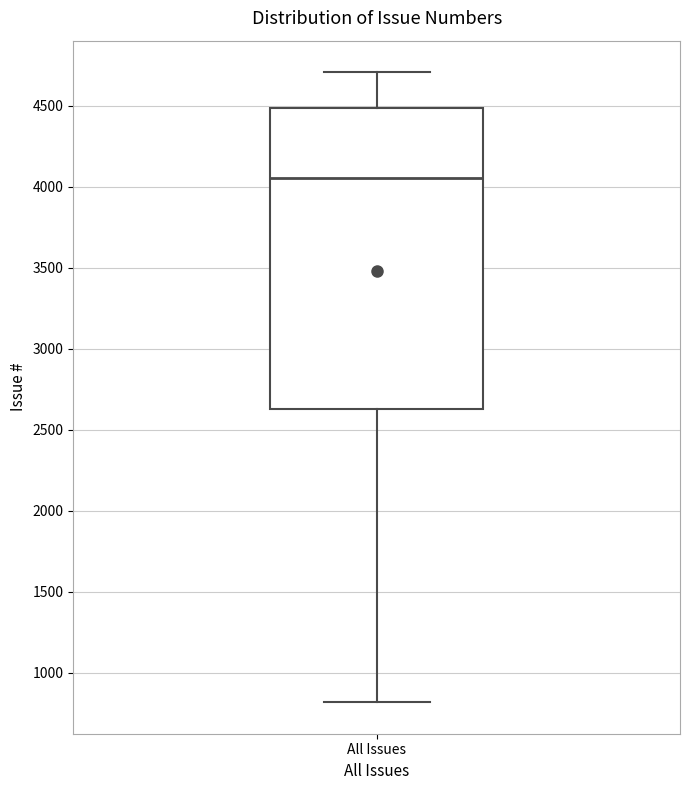

Where does the lower whisker of the box for All Issues end on the y-axis? The values are not printed on the chart, so give them approximately, as read against the axis.

800